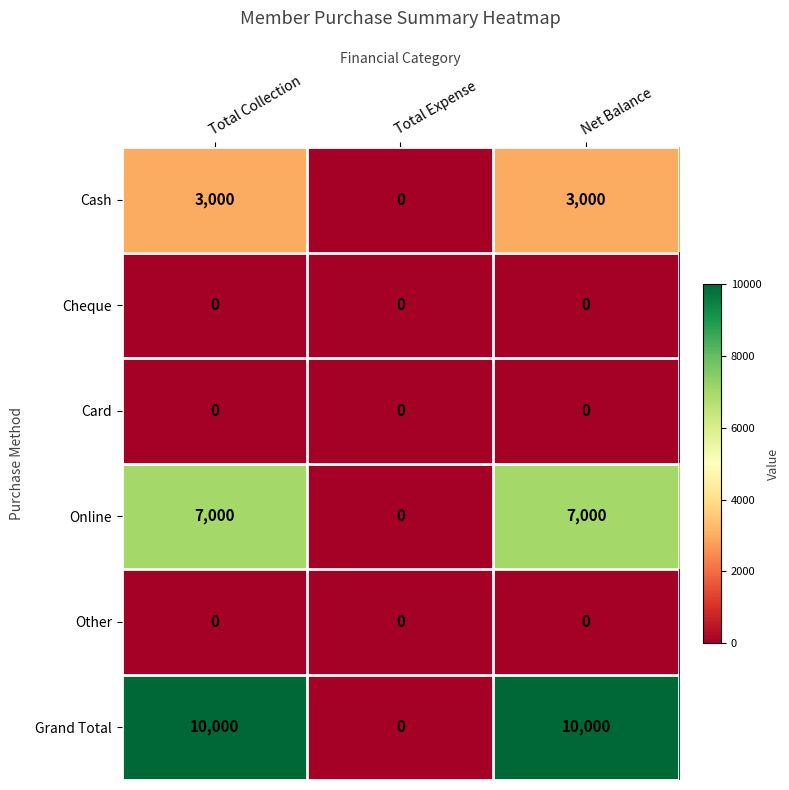

What is the greatest value displayed?

10000